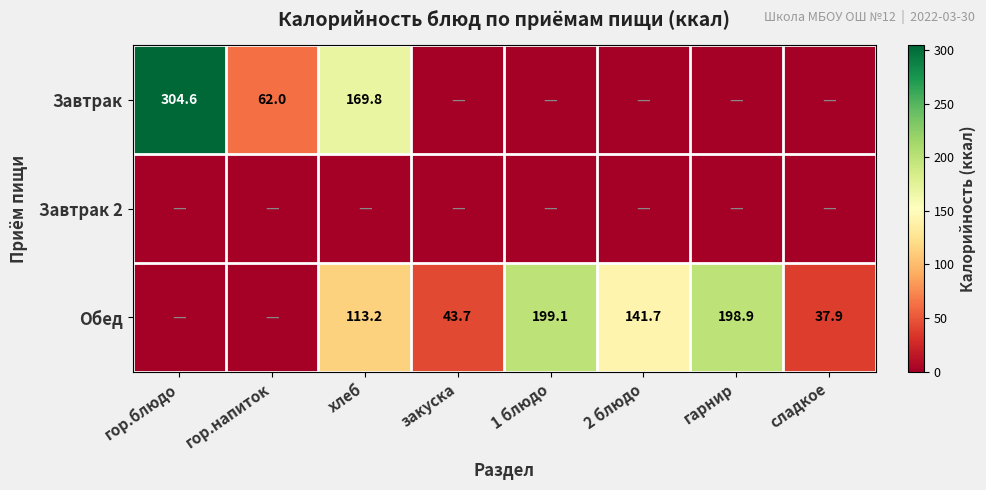

True or false: Обед has a value of 37.9 at сладкое.

True